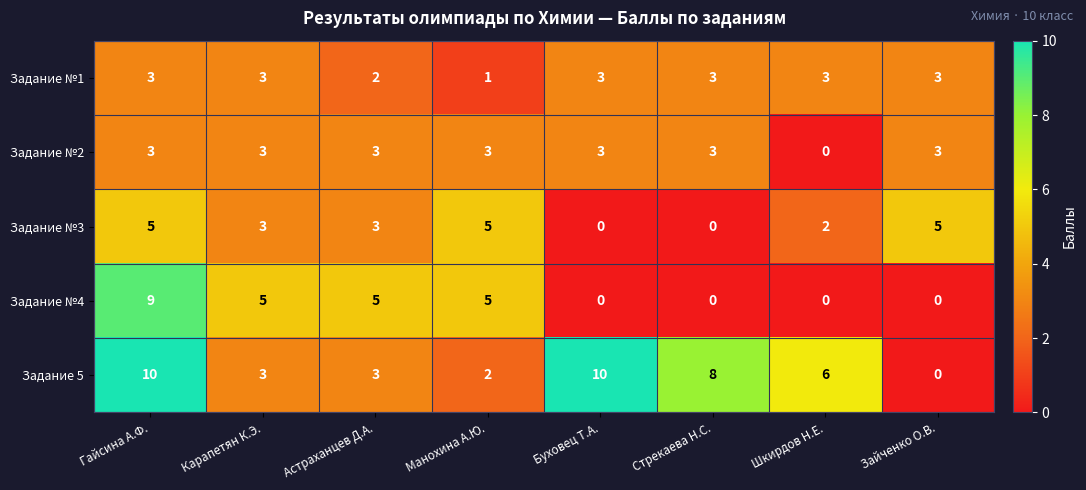

What is the average value of the Задание №3 series?

3